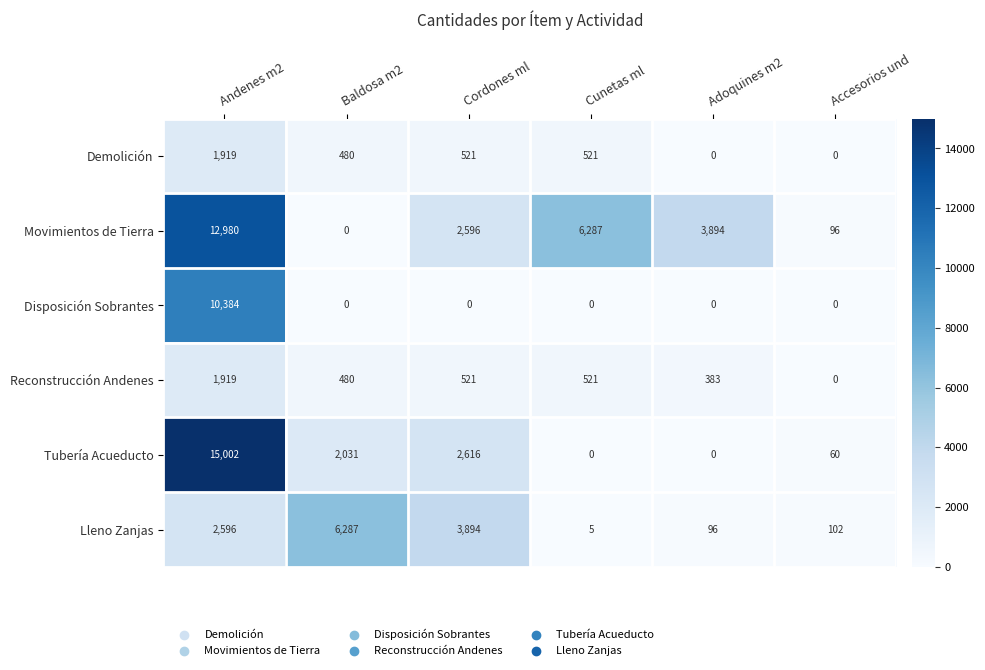

At which category is the sum across all series the highest?

Andenes m2